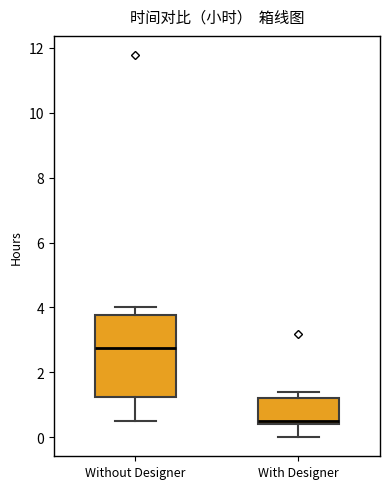

Reading left to right, transcribe this box plot: for each box, give where its median line is, the range the box spans, and where its two whiskers end, as read against the y-axis. The values are not printed on the chart, so give them approximately, as read against the axis.

Without Designer: median 2.8, box 1.2 to 3.8, whiskers 0.6 to 4.0
With Designer: median 0.6, box 0.4 to 1.2, whiskers 0.0 to 1.4